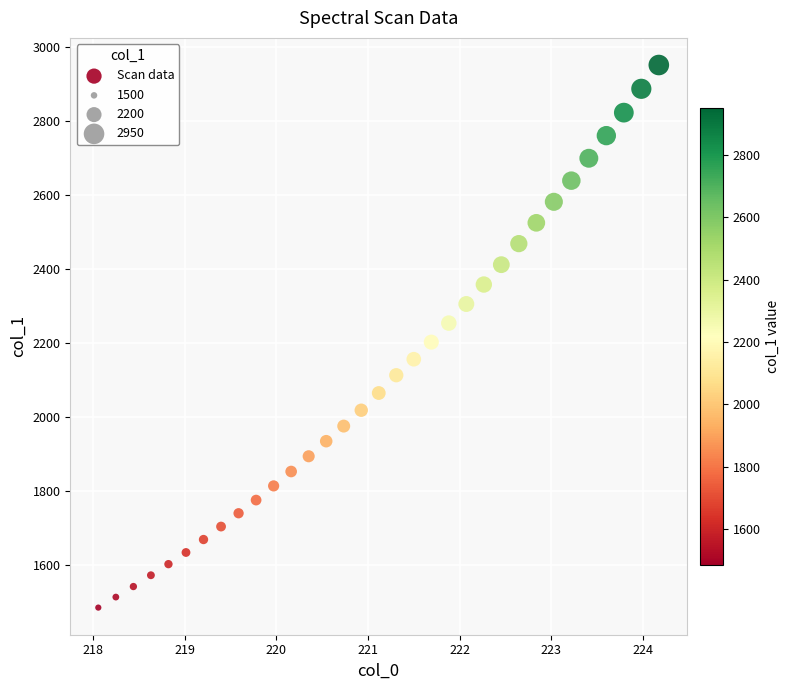

What is the range of Y values (max minus min)?

1466.7